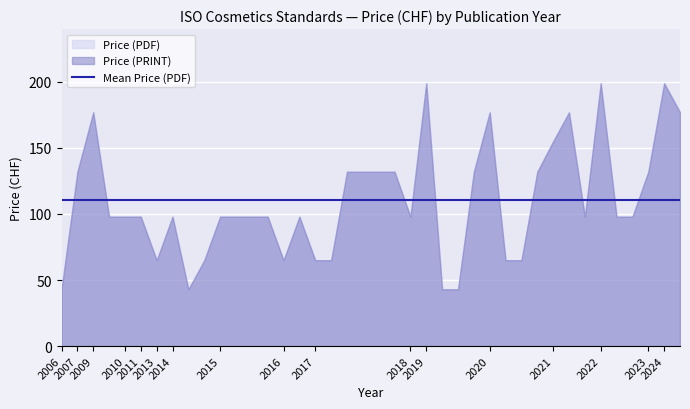

Which has a higher value, 2020 or 2022?

2022